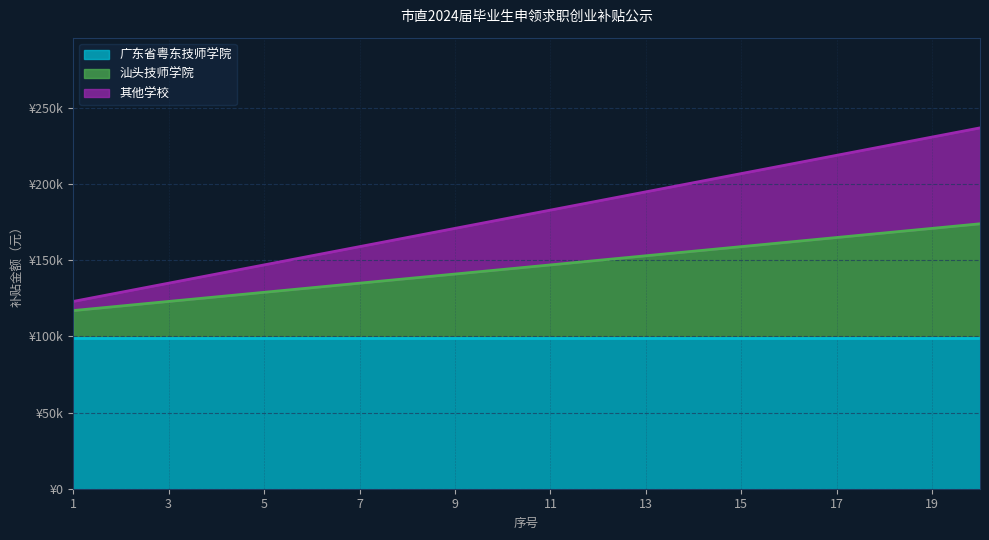

Which series changed the most between 7 and 9?

其他学校